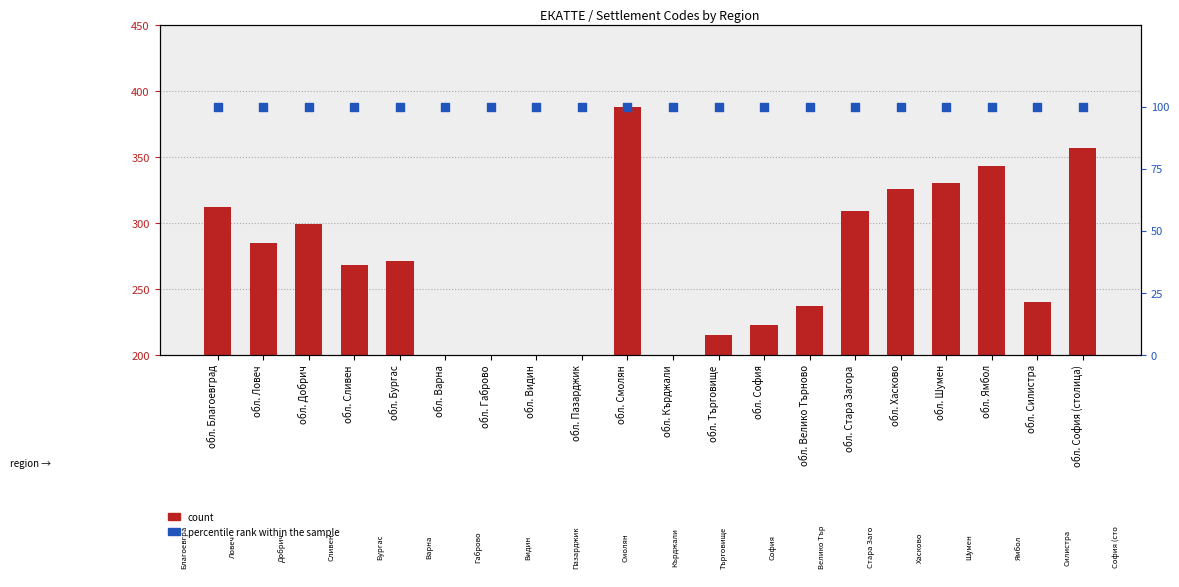

At which category is the sum across all series the highest?

обл. Смолян